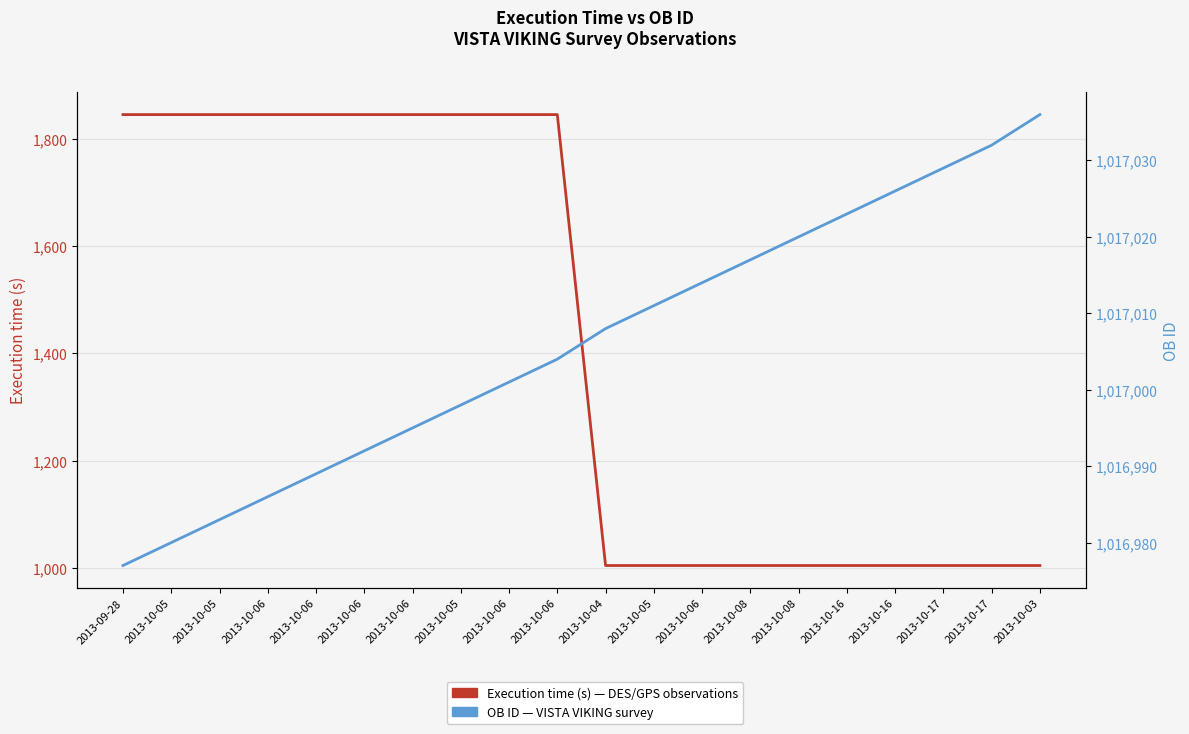

How many data points in Execution time (s) are less than 1845?

10